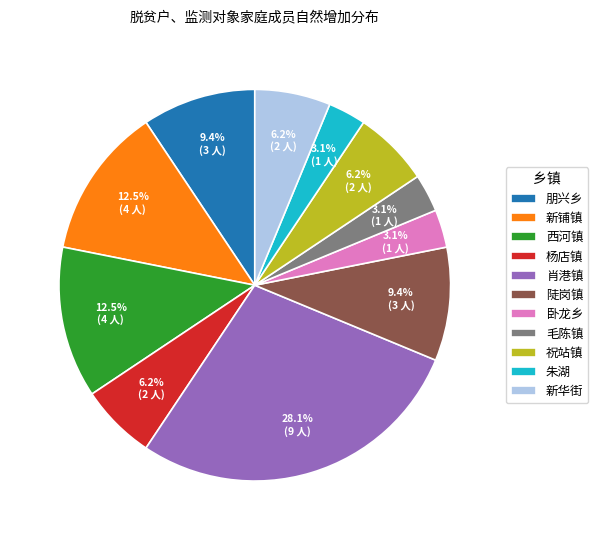

To the nearest percent, what portion does 朋兴乡 represent?

9%